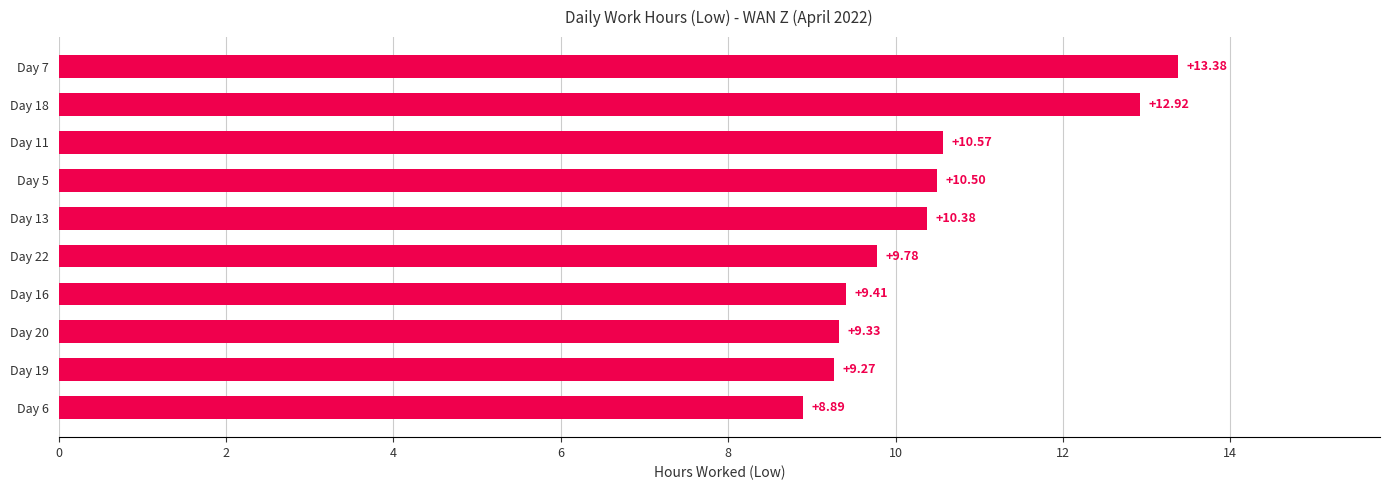

At which label is the value closest to 11?

Day 11